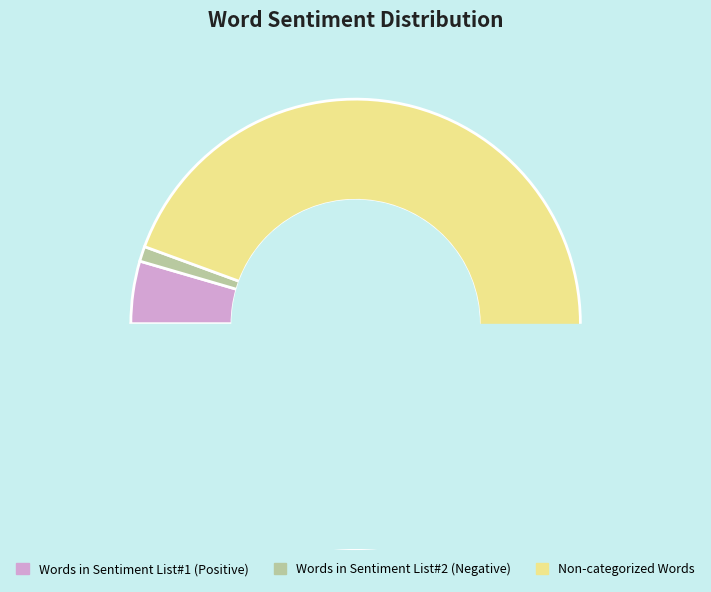

True or false: Non-categorized Words accounts for 86% of the total.

False